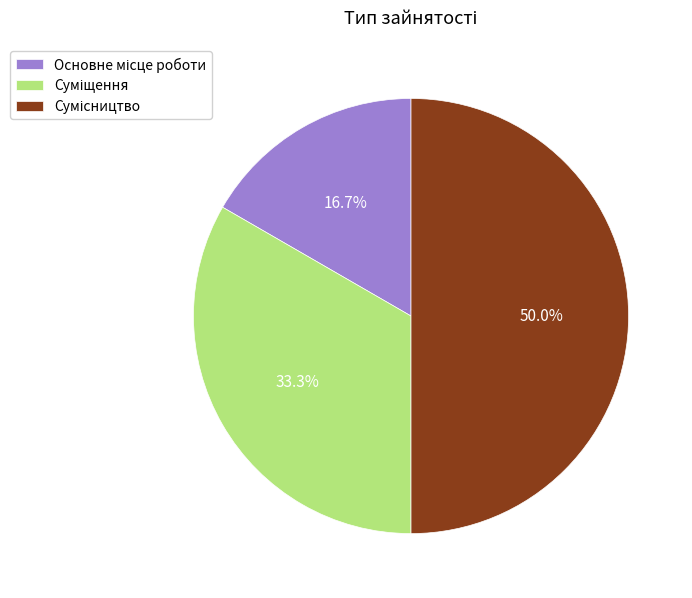

How many segments does this pie chart have?

3